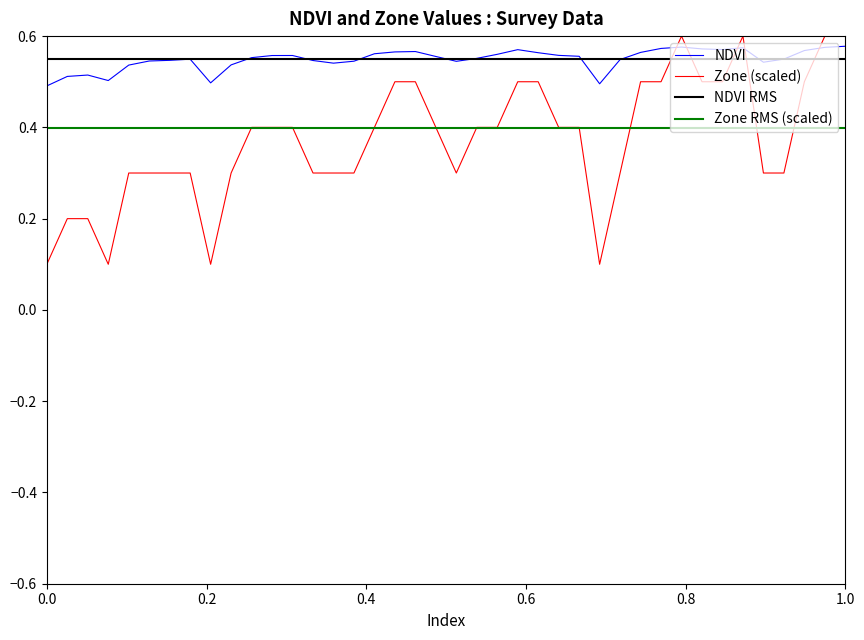

The value of Zone (scaled) at 0.0 is 0.1. True or false?

True